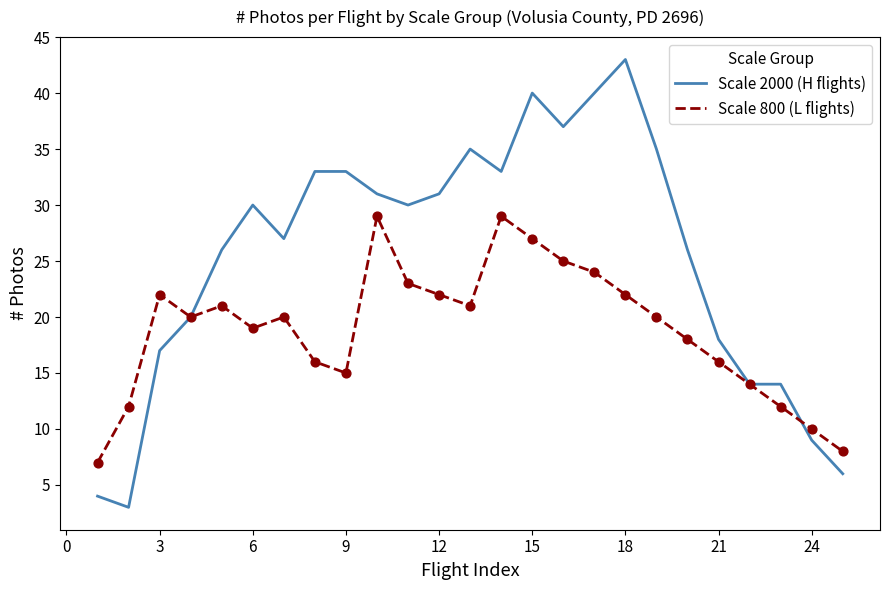

What are all the series names shown in the legend?

Scale 2000 (H flights), Scale 800 (L flights)